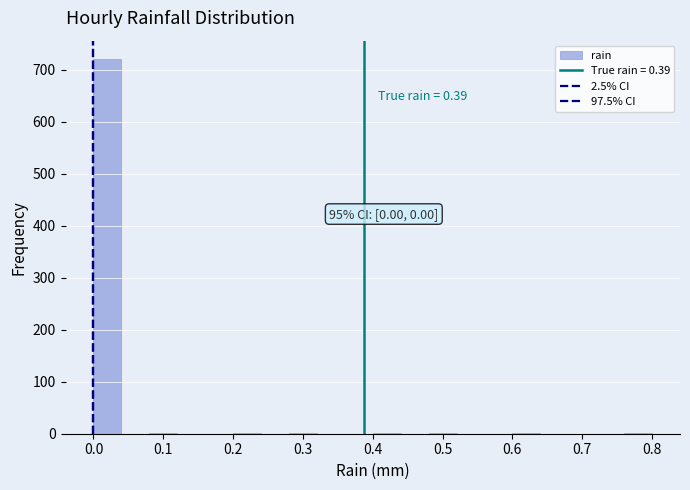

Over which range of the x-axis is the bar tallest?

0.00 to 0.04